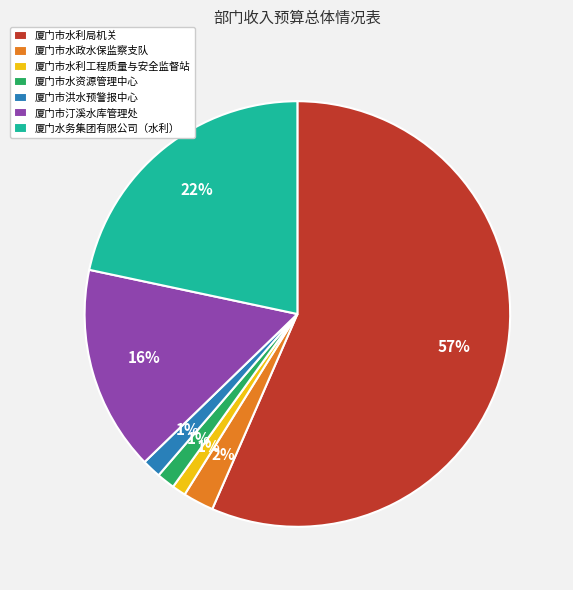

The 厦门市水利工程质量与安全监督站 slice represents 11% of the pie. True or false?

False